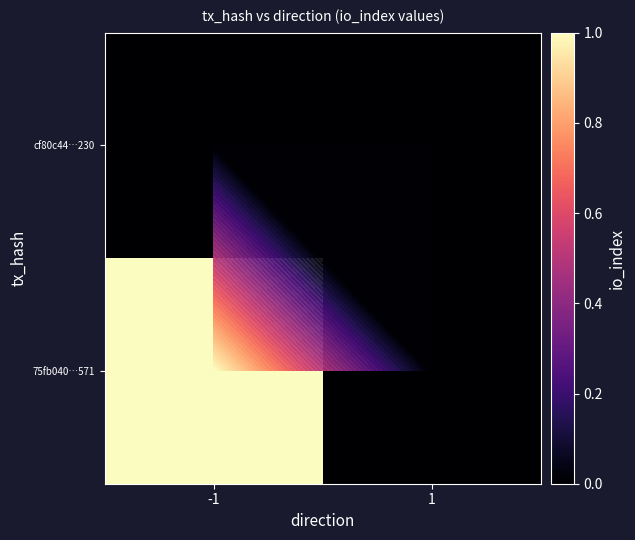

What is the maximum value shown in the chart?

1